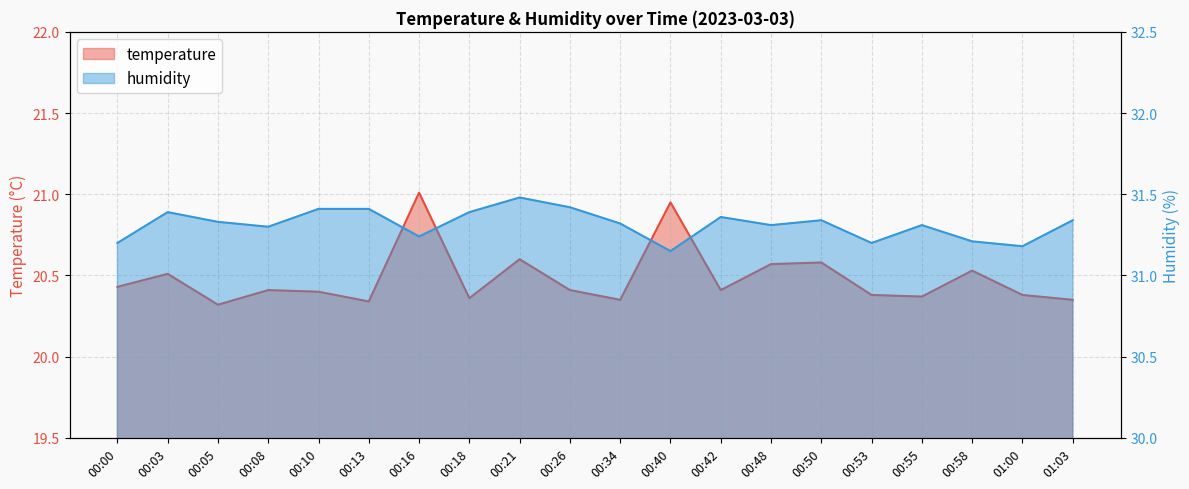

Reading left to right, what are all the values shown in this chart?

temperature: 00:00=20.4	00:03=20.5	00:05=20.3	00:08=20.4	00:10=20.4	00:13=20.3	00:16=21.0	00:18=20.4	00:21=20.6	00:26=20.4	00:34=20.4	00:40=20.9	00:42=20.4	00:48=20.6	00:50=20.6	00:53=20.4	00:55=20.4	00:58=20.5	01:00=20.4	01:03=20.4
humidity: 00:00=31.2	00:03=31.4	00:05=31.3	00:08=31.3	00:10=31.4	00:13=31.4	00:16=31.2	00:18=31.4	00:21=31.5	00:26=31.4	00:34=31.3	00:40=31.1	00:42=31.4	00:48=31.3	00:50=31.3	00:53=31.2	00:55=31.3	00:58=31.2	01:00=31.2	01:03=31.3